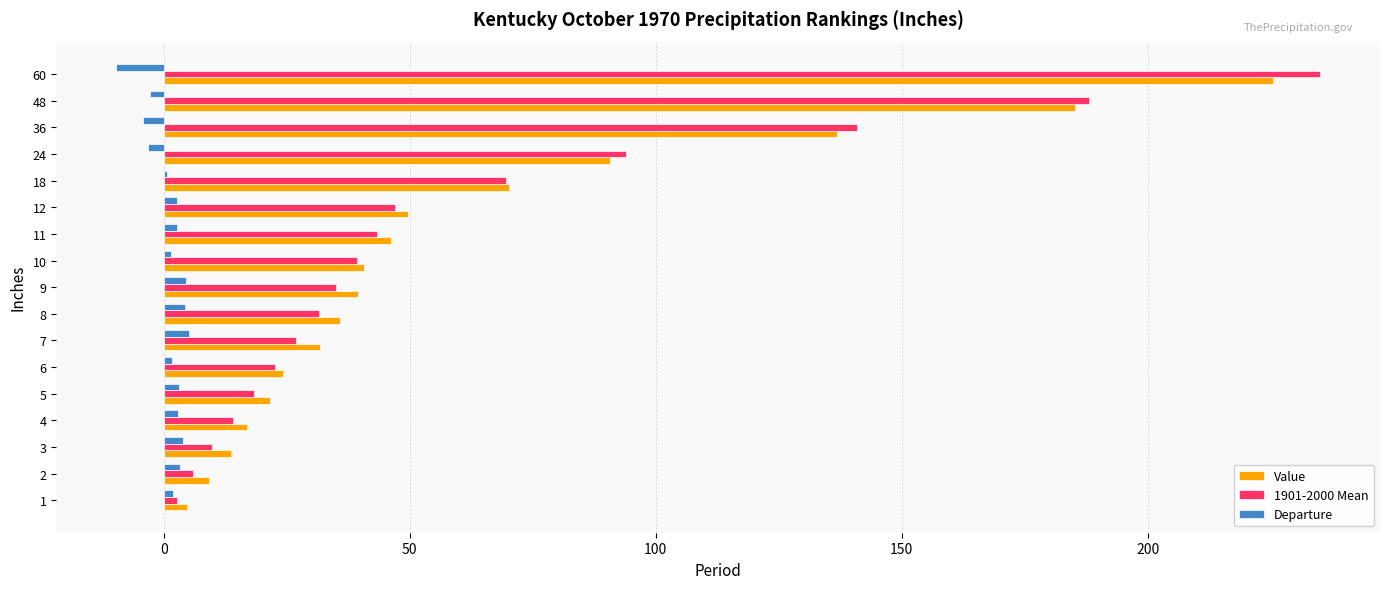

How many data points does each series have?

17